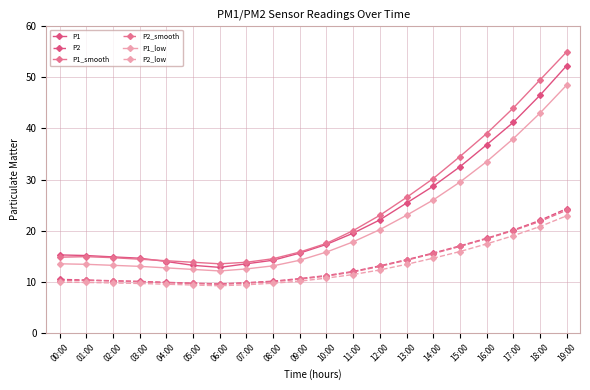

What is the highest value of the P2 series?

24.3